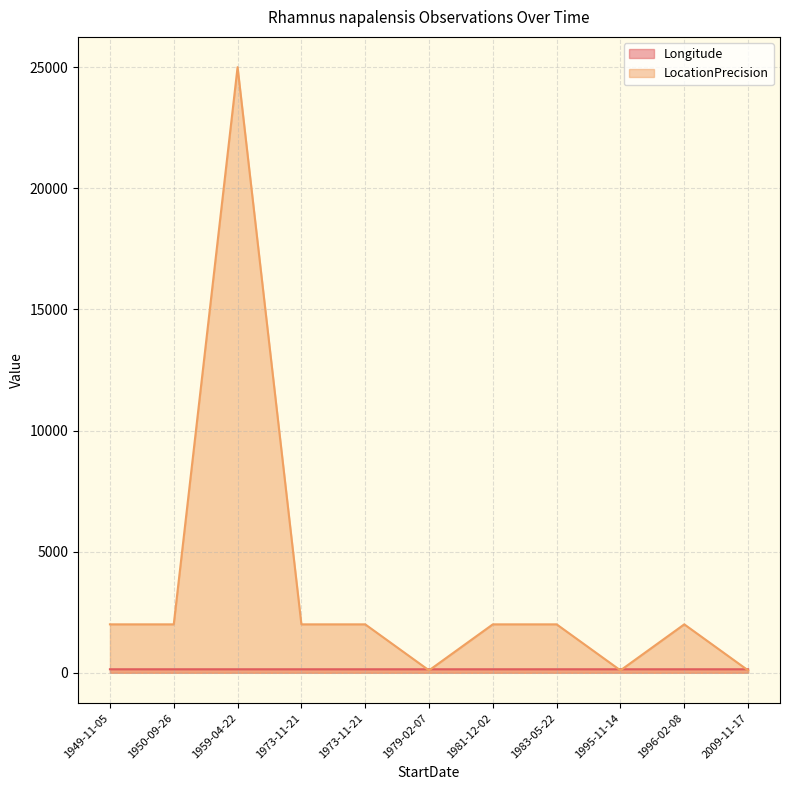

How many interior local peaks does the Longitude series have?

3